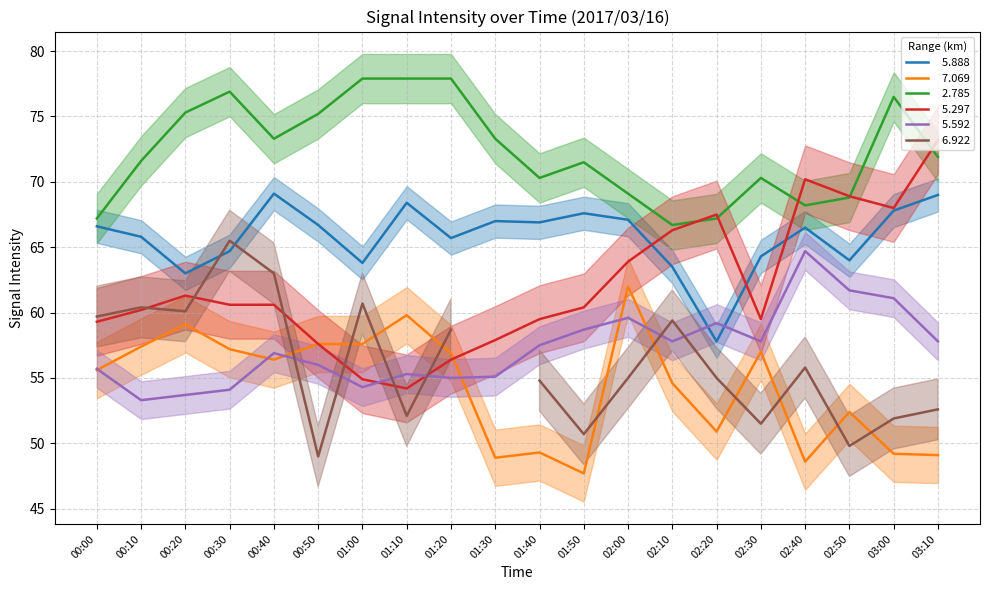

What is the value of the   5.888 point at the 3rd from the left?

63.0